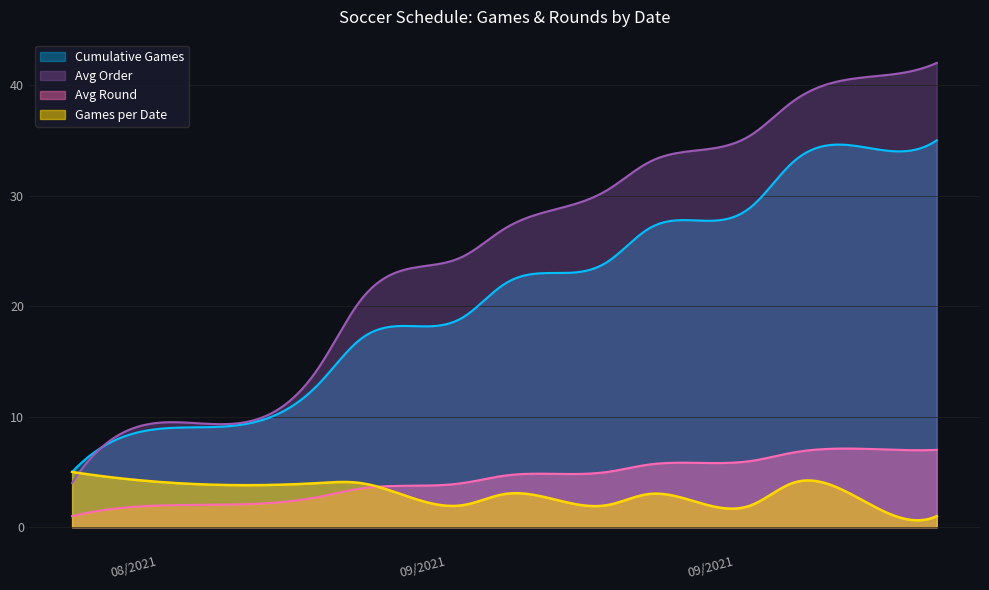

Between 09/09/2021 and 09/25/2021, which series saw the biggest shift?

Order